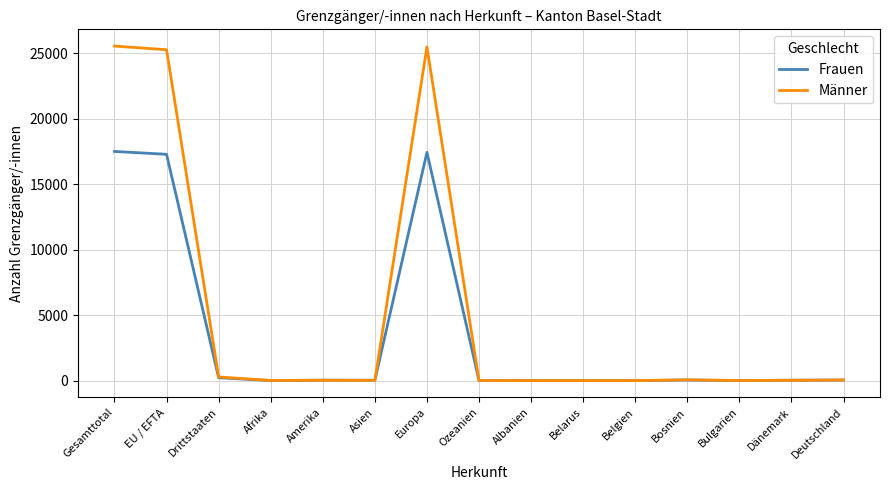

Count the number of categories in the chart.

15